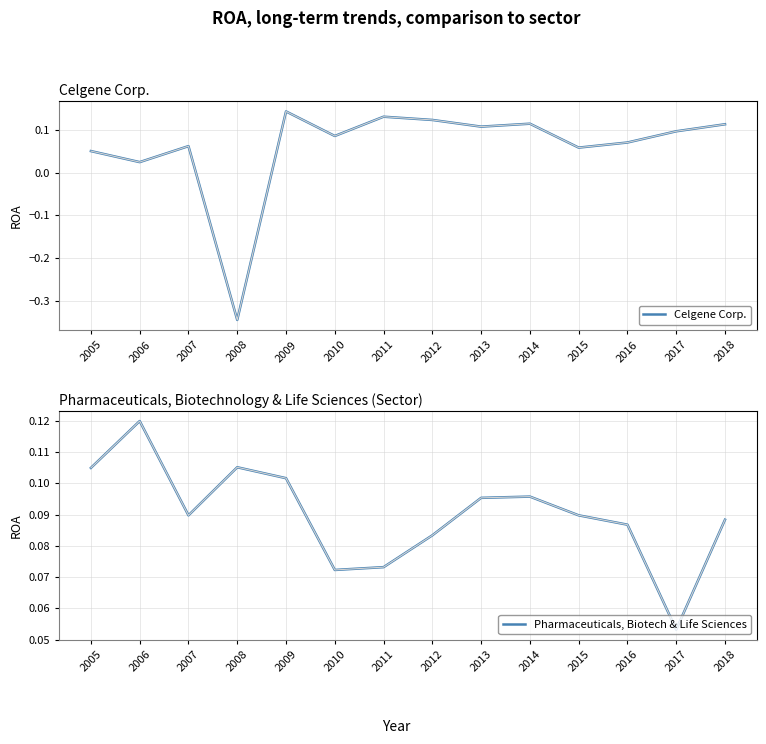

Where is Celgene Corp. nearest to the value 0?

2006